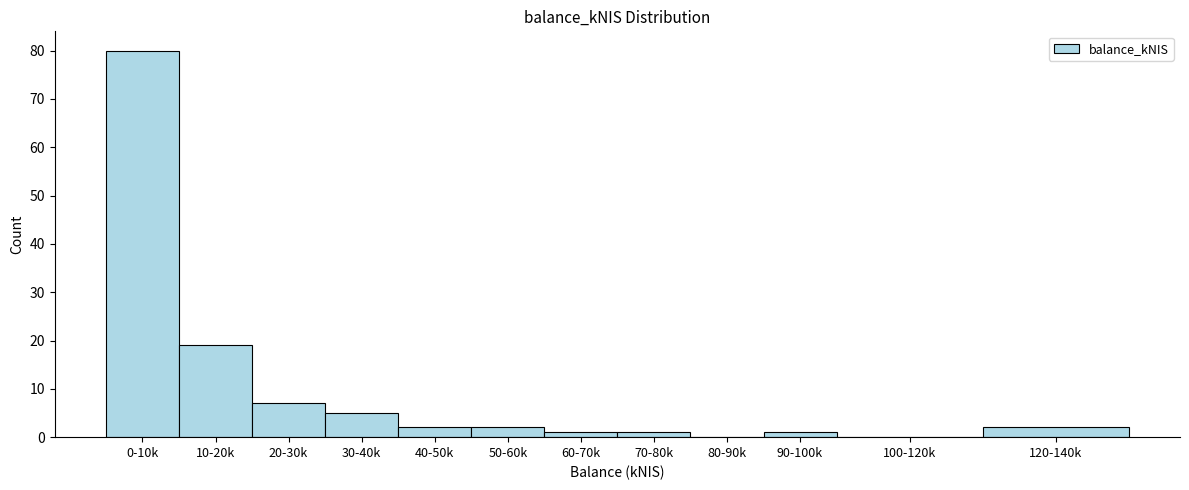

Reading left to right, extract all data points from this chart.

0-10k=80	10-20k=19	20-30k=7	30-40k=5	40-50k=2	50-60k=2	60-70k=1	70-80k=1	80-90k=0	90-100k=1	100-120k=0	120-140k=2